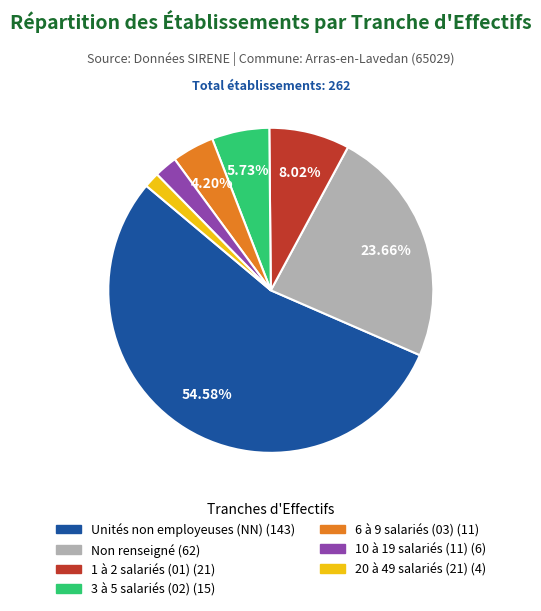

Is there any slice that represents more than half of the pie?

Yes